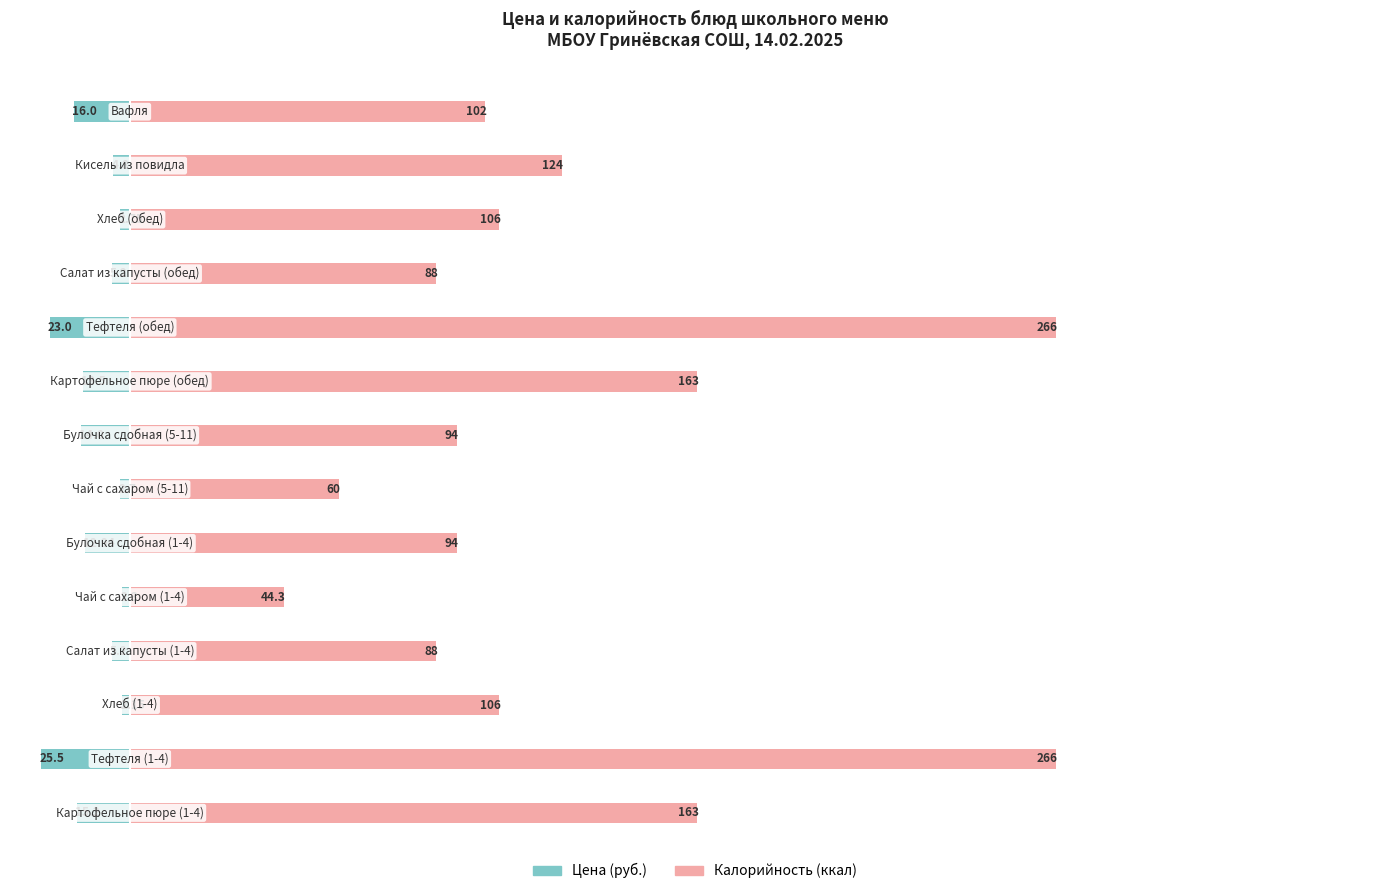

Rank the series by their average value, from lowest to highest.

Цена (руб.), Калорийность (ккал)